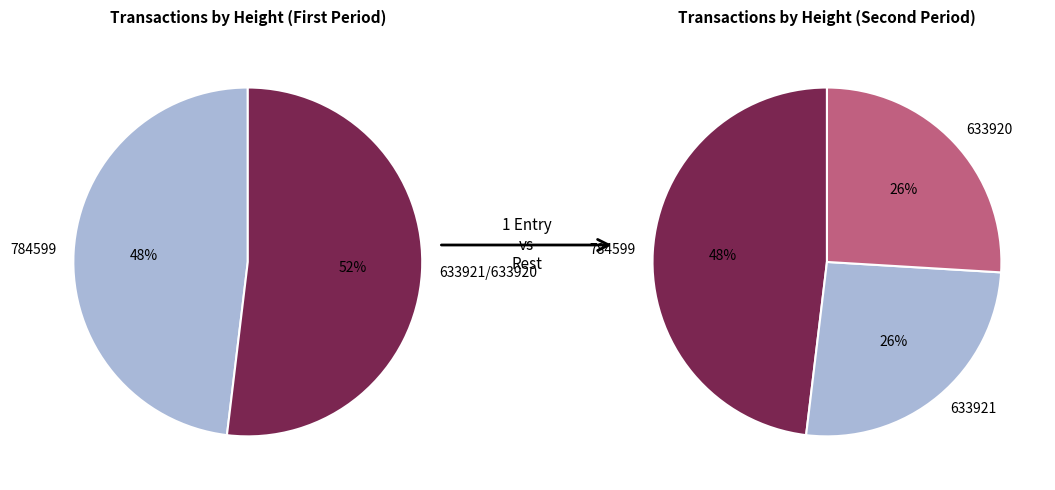

To the nearest percent, what percentage of the pie is 633921?

26%